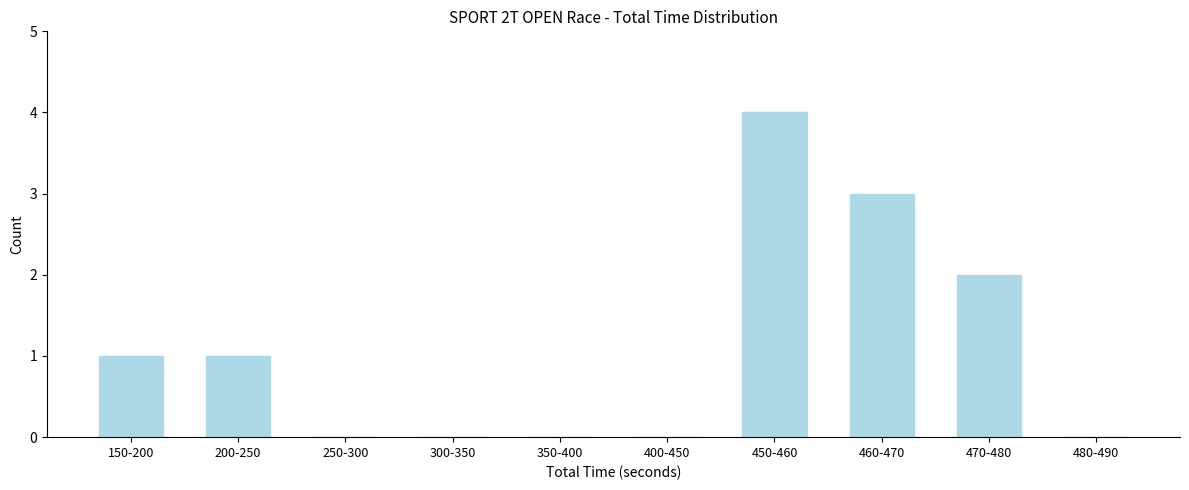

Reading right to left, extract all data points from this chart.

480-490=0	470-480=2	460-470=3	450-460=4	400-450=0	350-400=0	300-350=0	250-300=0	200-250=1	150-200=1